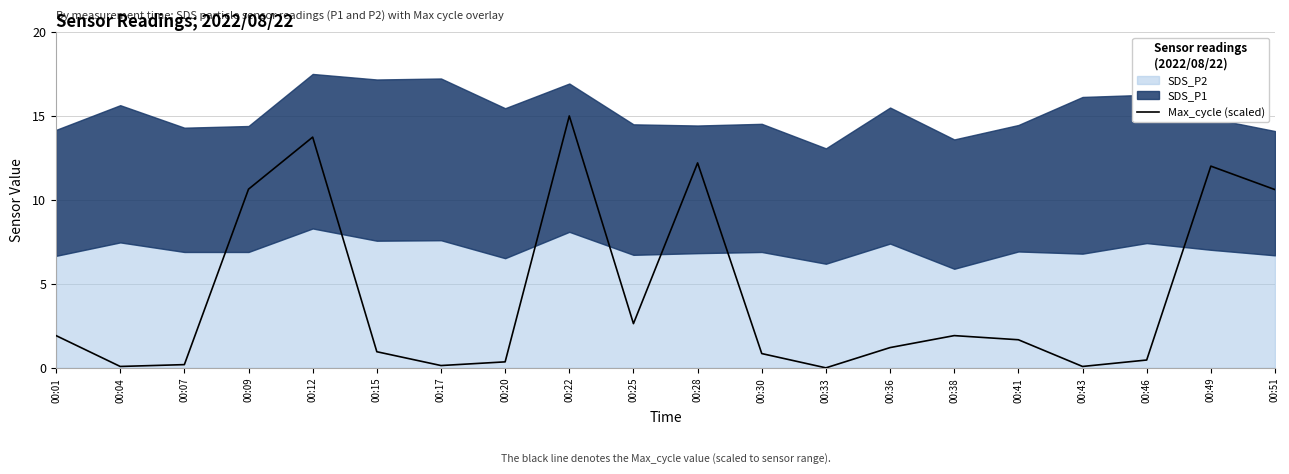

The chart shows a value of 0.1 at 00:04. True or false?

False